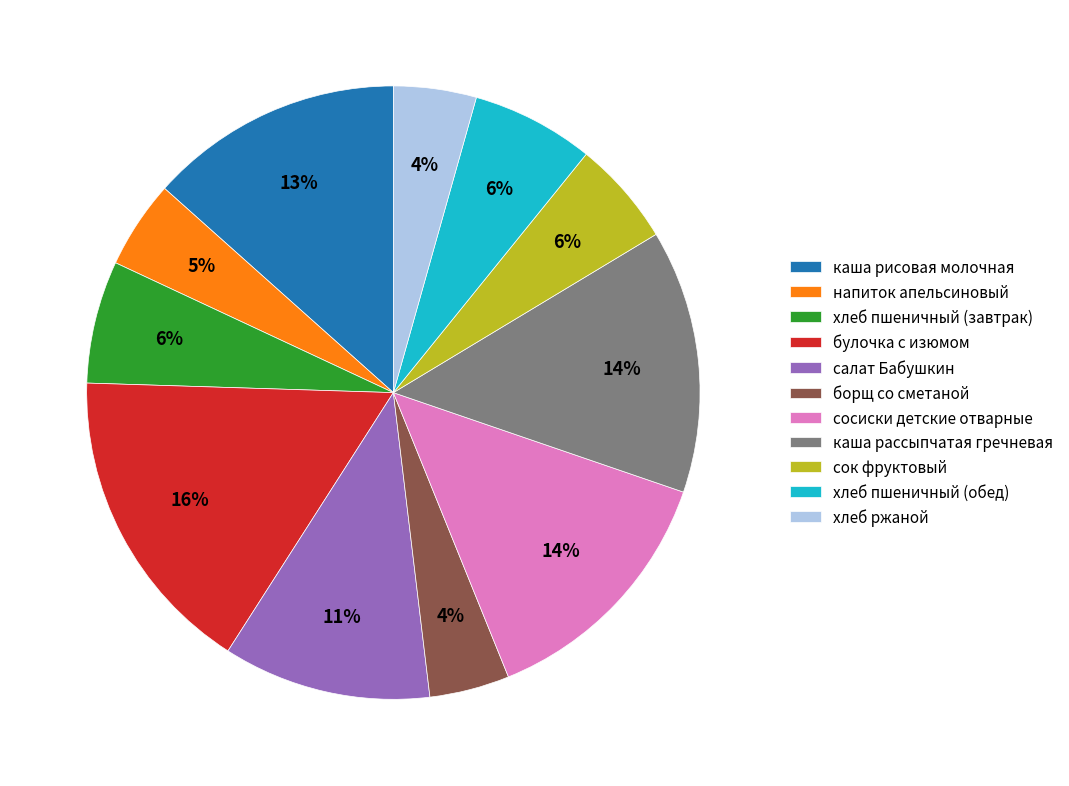

What percentage is the булочка с изюмом slice, to the nearest percent?

16%